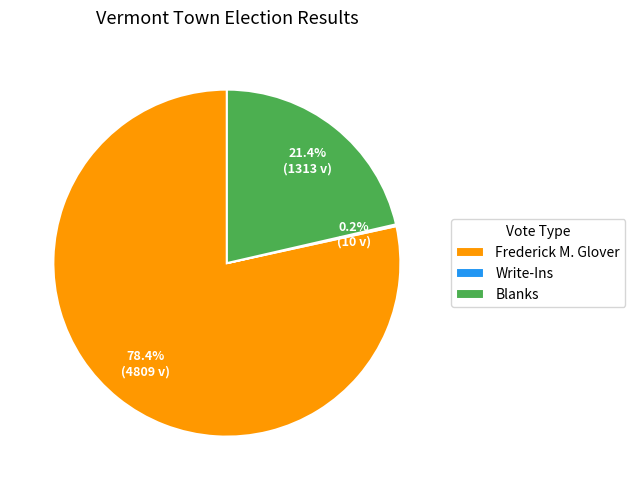

Does any single category account for the majority?

Yes